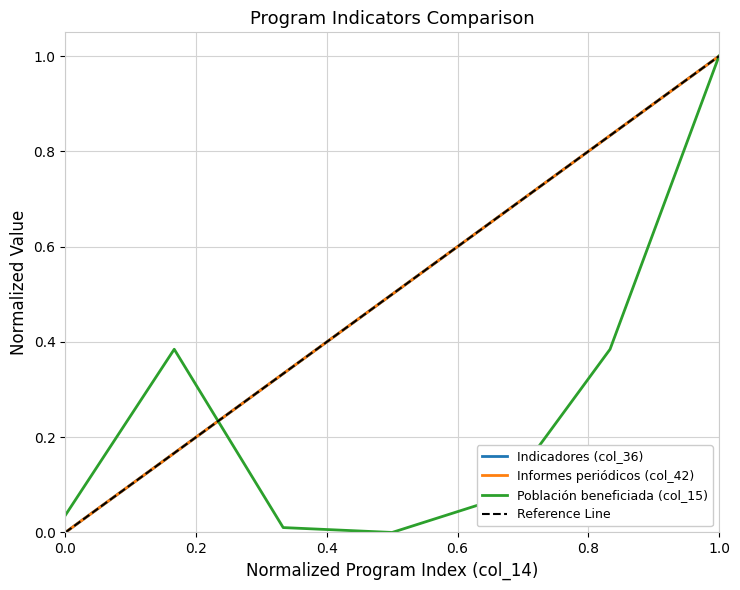

How many values in the Informes periódicos (col_42) series exceed 0?

6